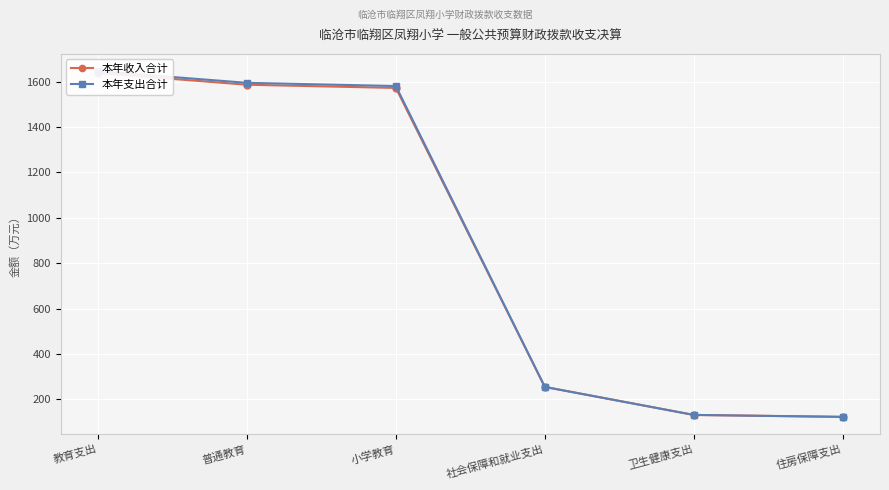

Is this an area chart (filled region under the line)?

No